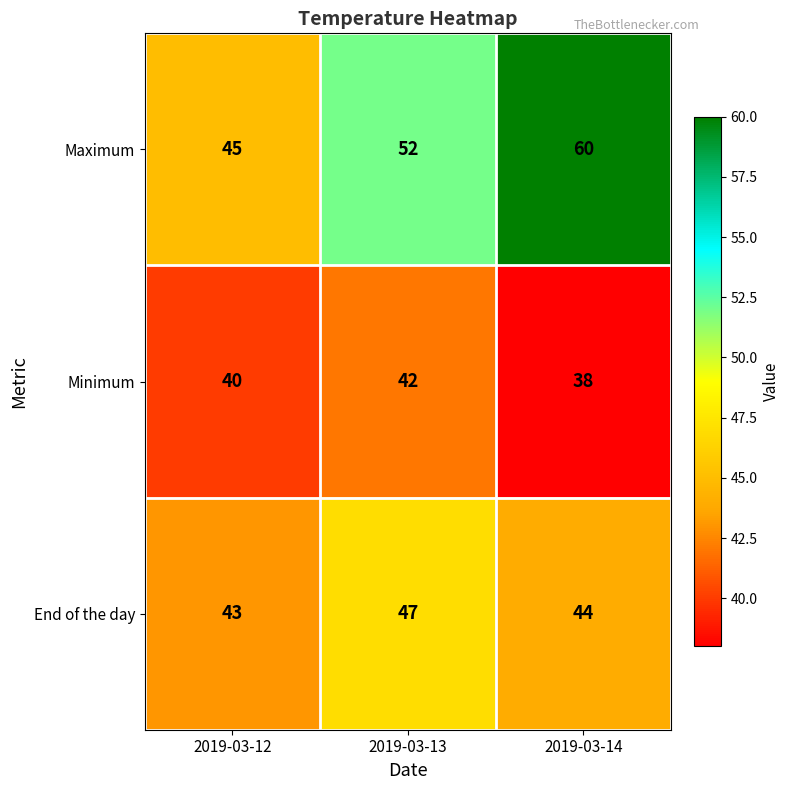

Which series has the largest total across all categories?

Maximum